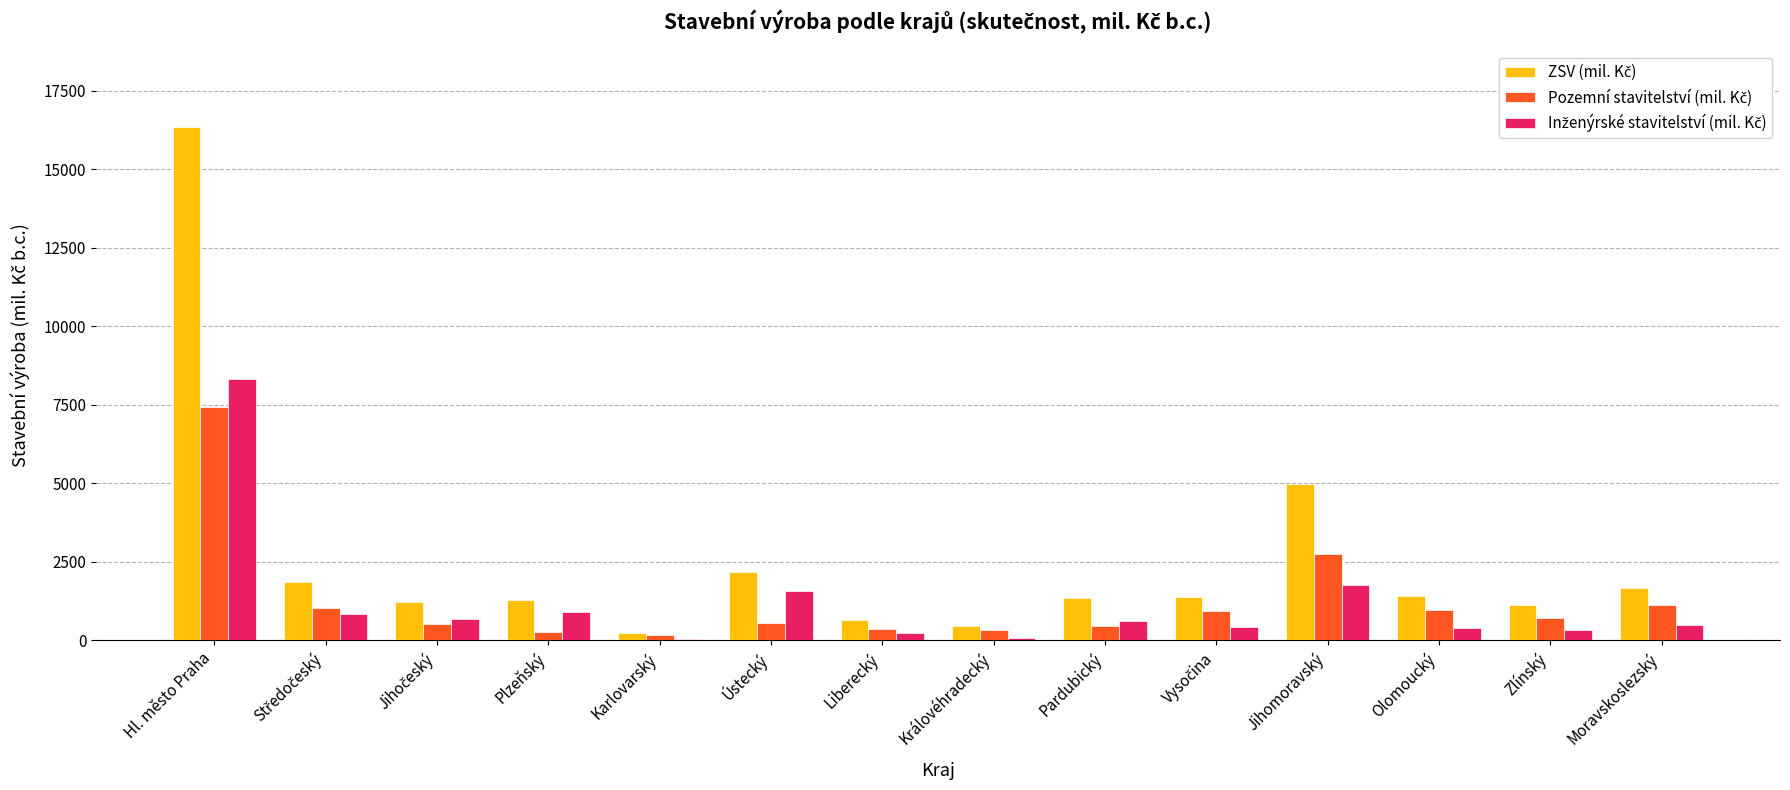

At which category is the sum across all series the highest?

Hl. město Praha